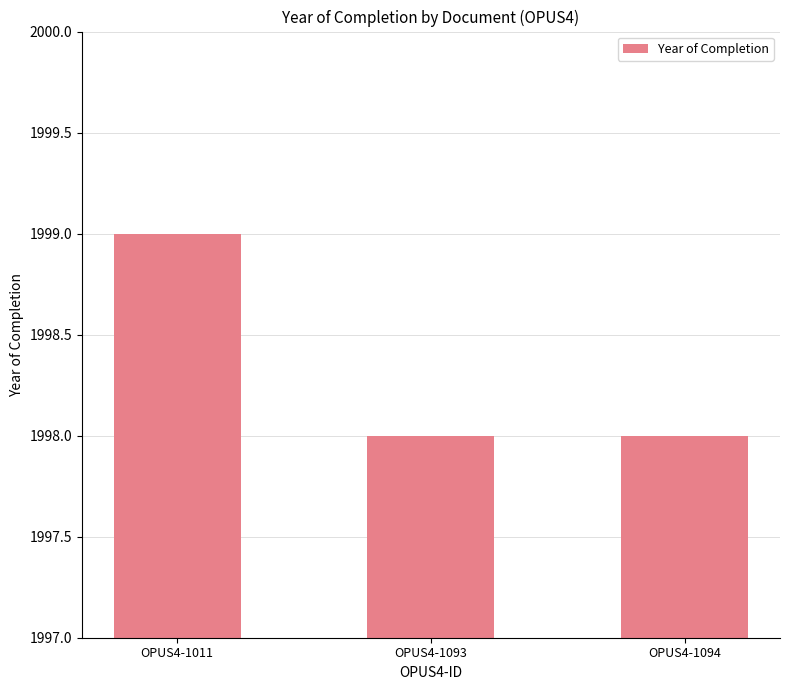

What is the greatest value displayed?

1999